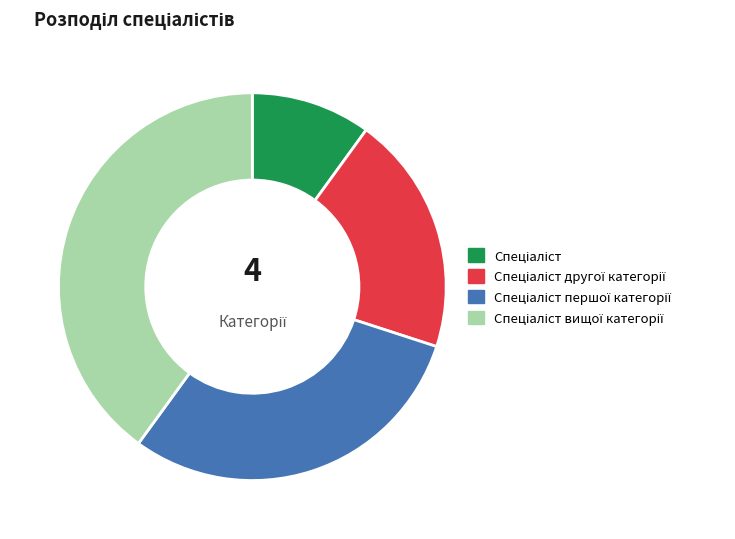

Does any single category account for the majority?

No